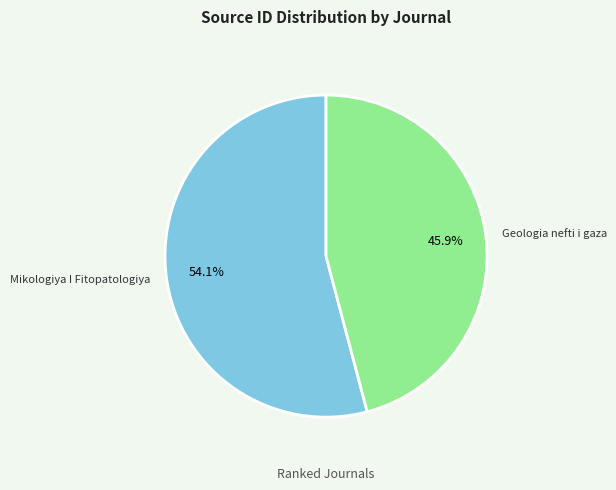

Does Mikologiya I Fitopatologiya represent more than half of the total?

Yes